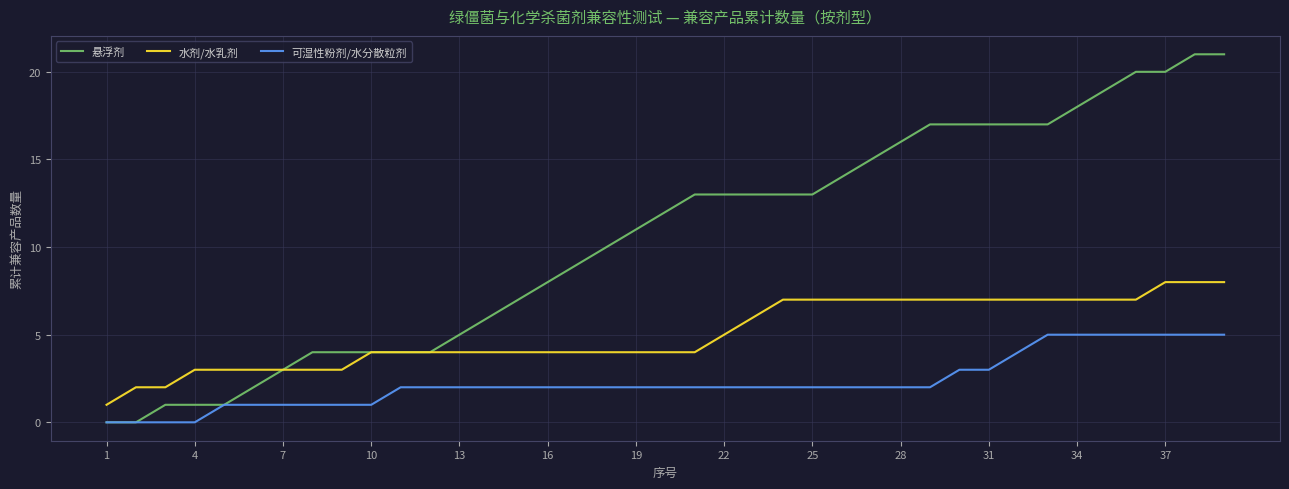

List the series in order of their peak value, lowest first.

可湿性粉剂/水分散粒剂, 水剂/水乳剂, 悬浮剂